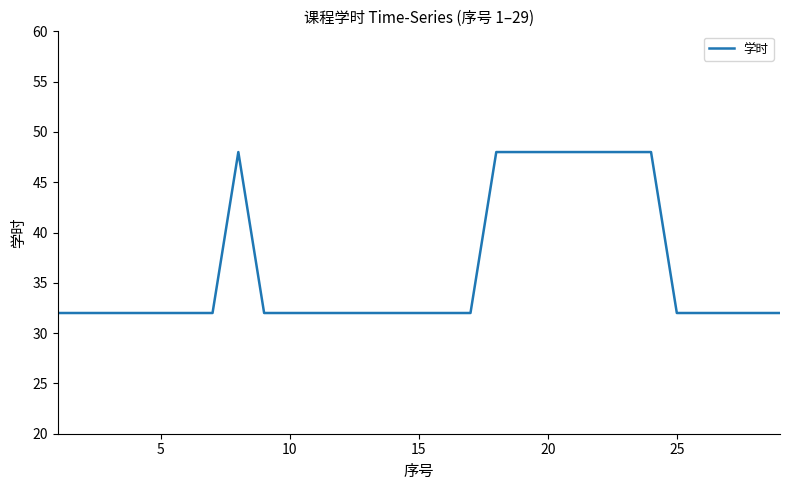

Reading right to left, extract all data points from this chart.

32	32	32	32	32	48	48	48	48	48	48	48	32	32	32	32	32	32	32	32	32	48	32	32	32	32	32	32	32